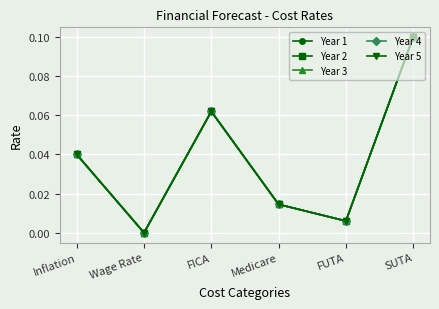

Does the chart display data point markers on the line(s)?

Yes